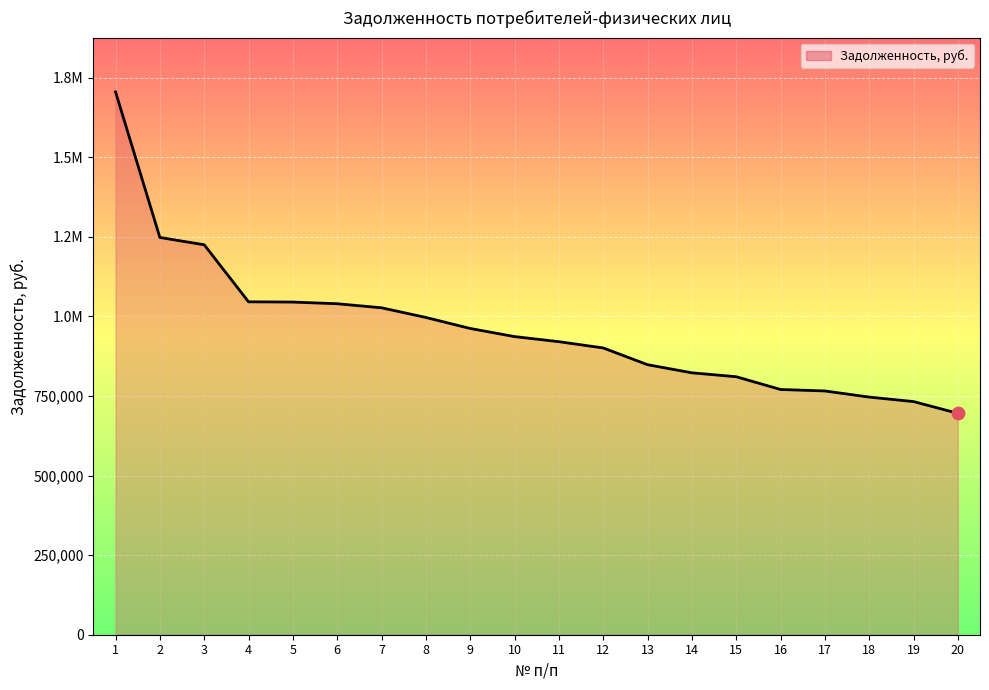

What is the change in value from 7 to 15?

-216586.4